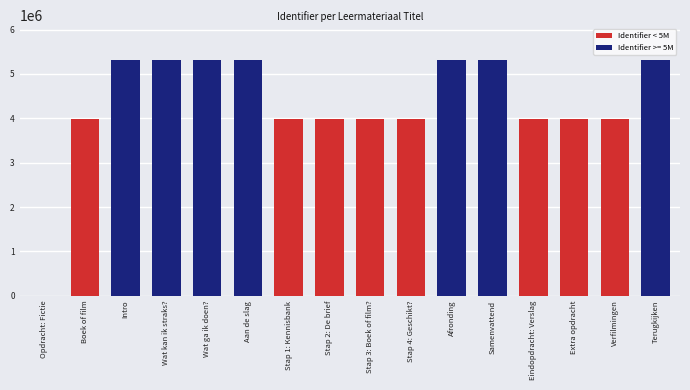

How many positive values are there?

15